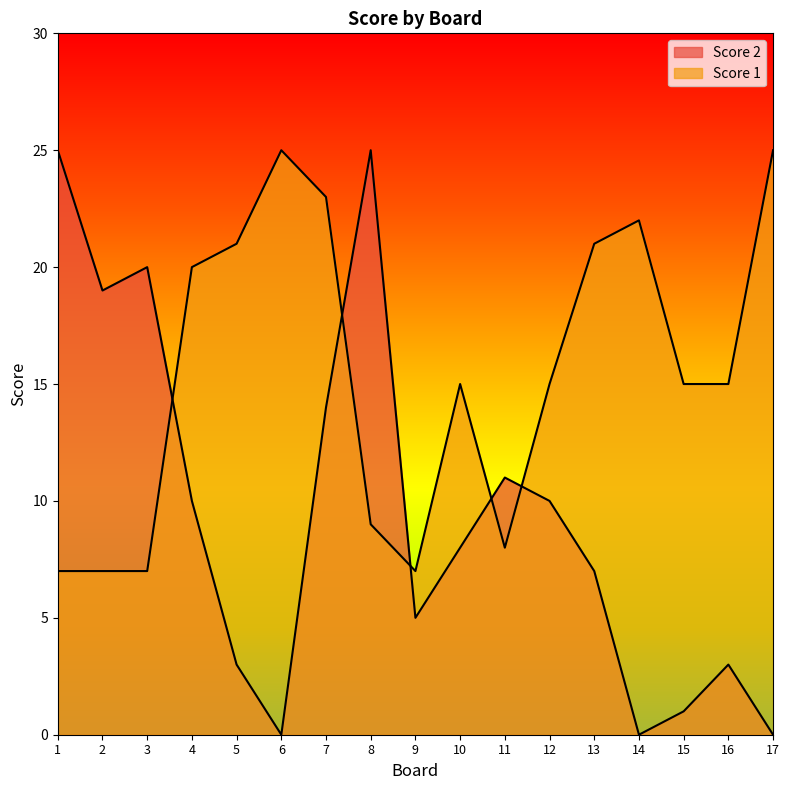

True or false: Score 2 has more than 0 points higher than both neighbors.

True